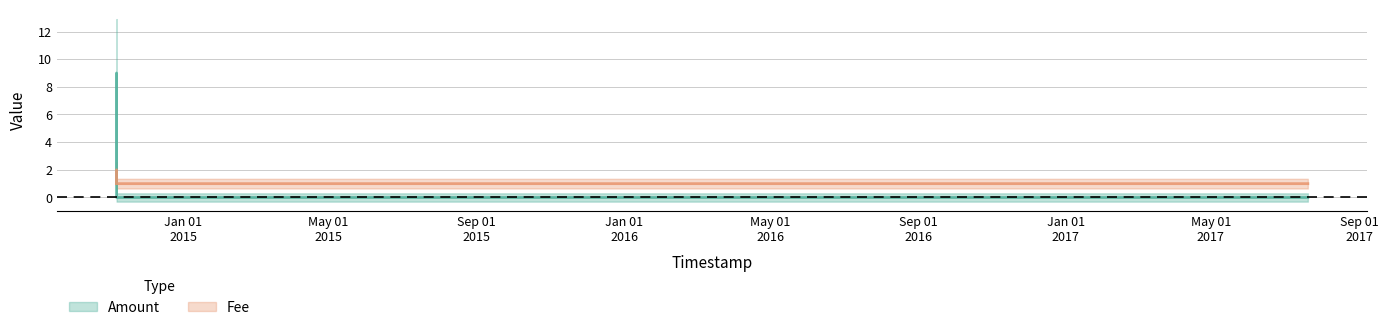

Which series has the largest total across all categories?

Amount